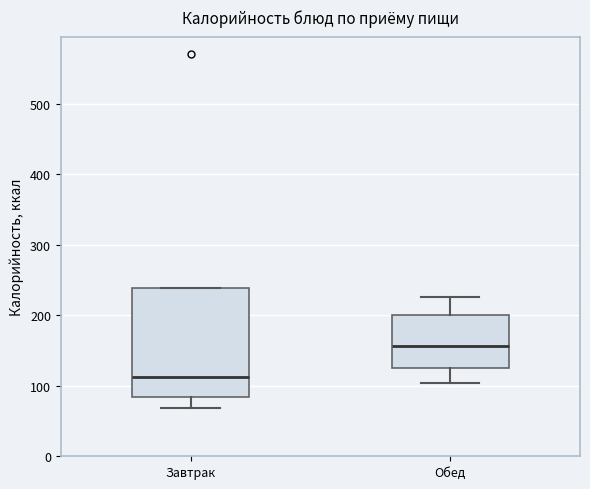

Reading left to right, transcribe this box plot: for each box, give where its median line is, the range the box spans, and where its two whiskers end, as read against the y-axis. The values are not printed on the chart, so give them approximately, as read against the axis.

Завтрак: median 110, box 80 to 240, whiskers 70 to 240
Обед: median 160, box 130 to 200, whiskers 100 to 230